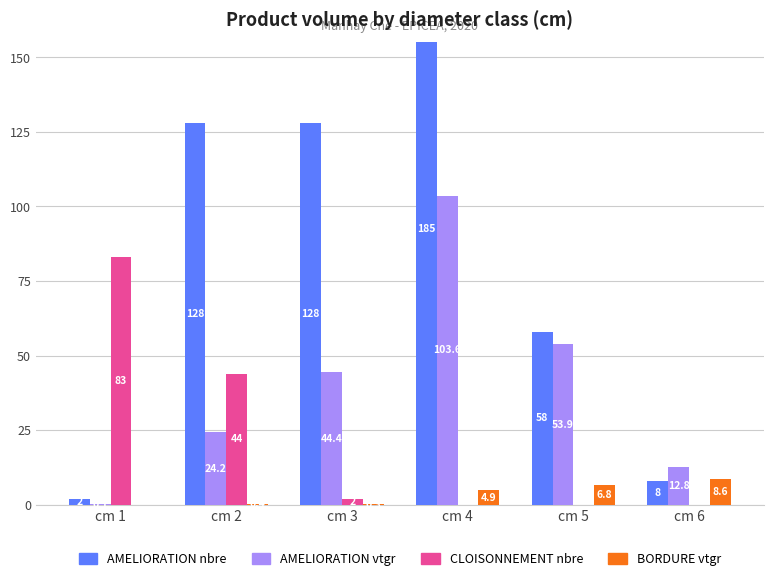

True or false: BORDURE vtgr has a value of 3.6 at cm 1.

False